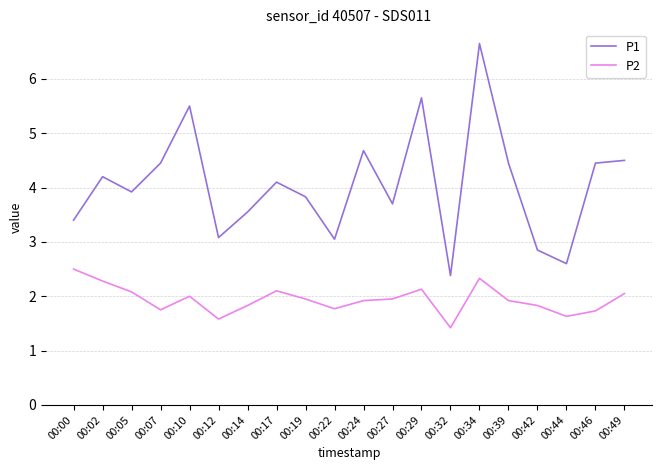

Is the value of P1 at 00:44 greater than the value of P2 at 00:42?

Yes